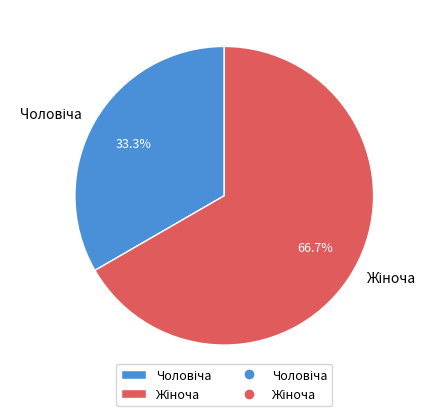

Count the number of slices in the pie.

2